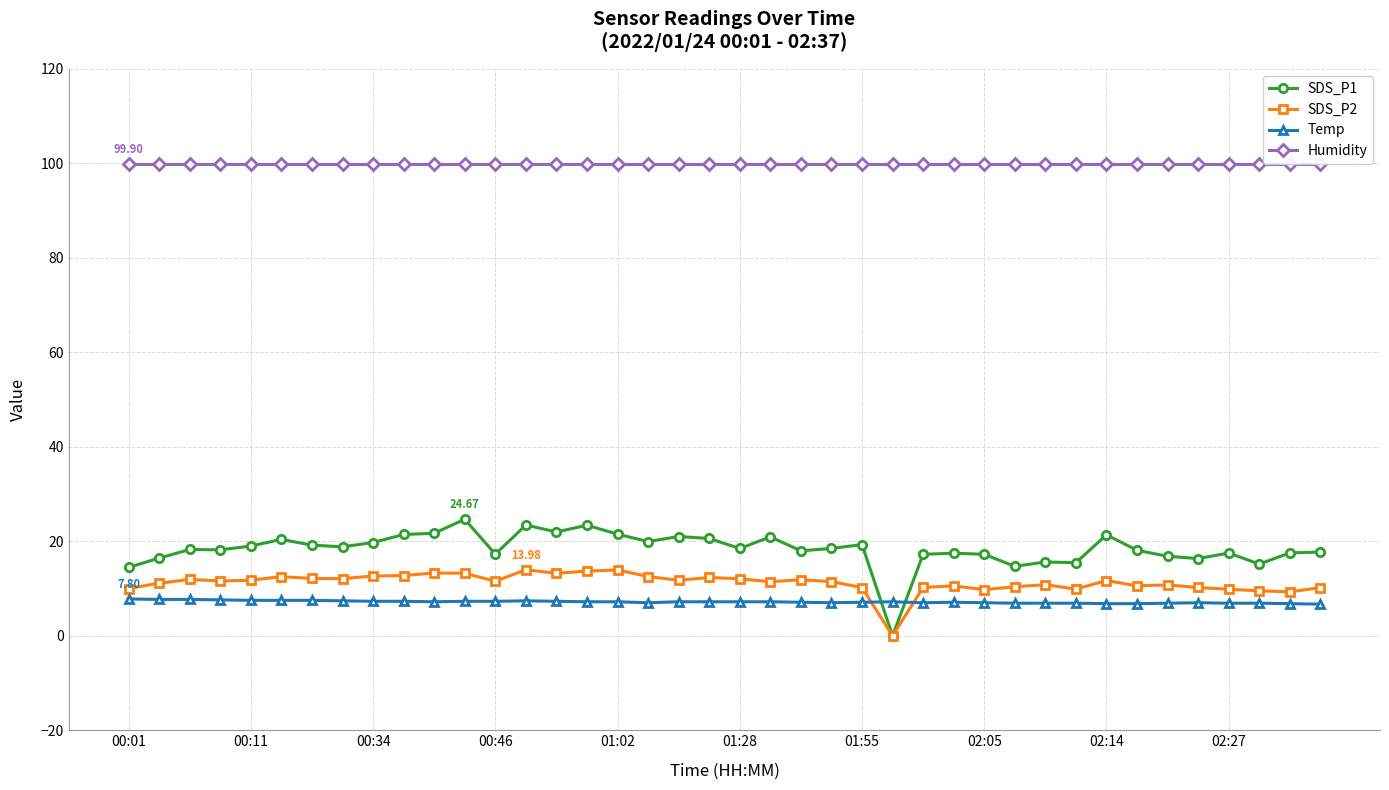

Which series has the widest spread of values?

SDS_P1